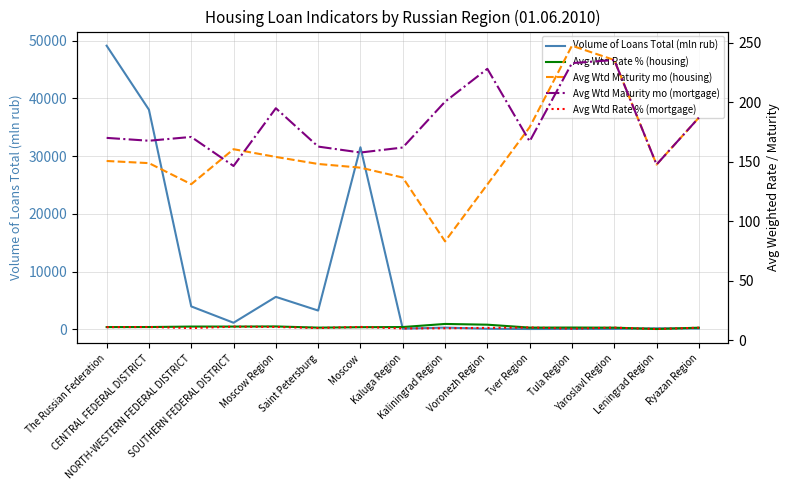

At which category does Volume of Loans Total (mln rub) reach its first local peak?

Moscow Region